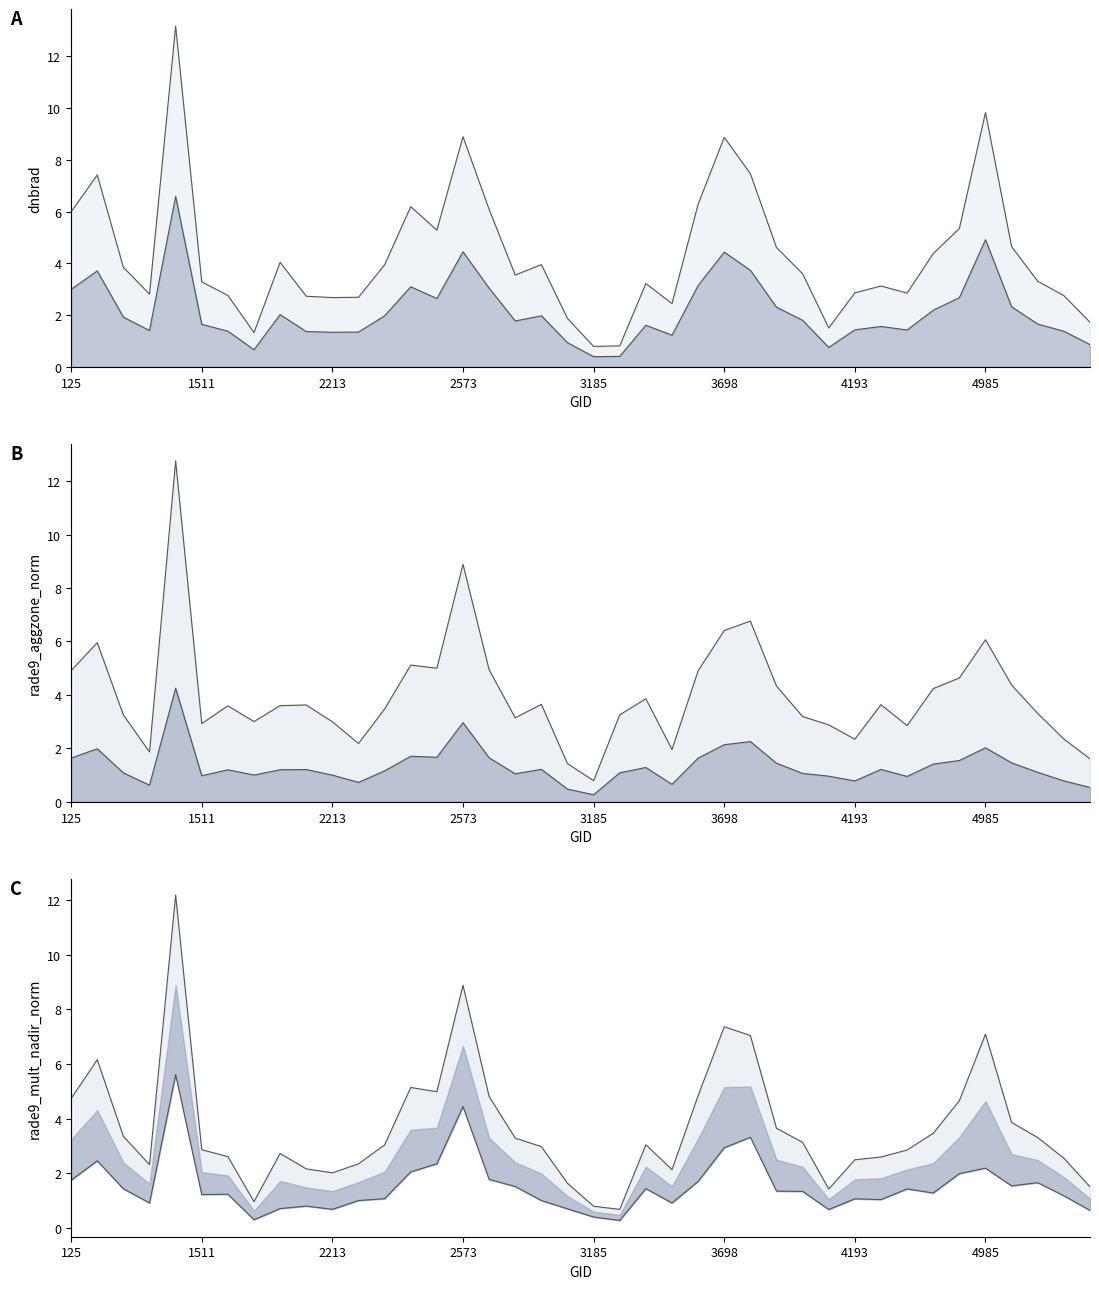

What is the difference between the dnbrad values at 5039 and 1790?

3.3